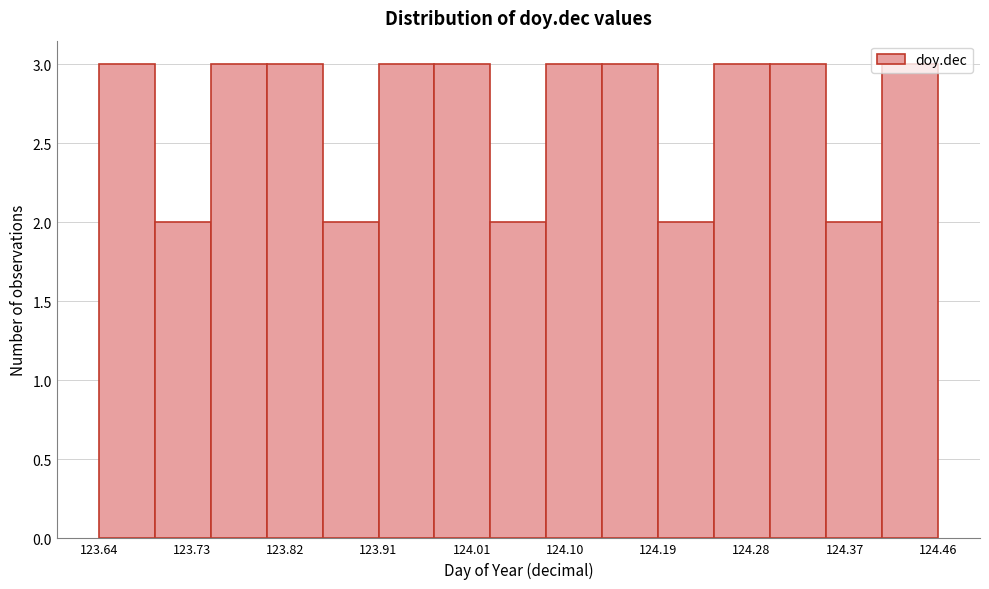

Reading left to right, list every bar in this chart as the range it spans on the x-axis followed by its height. Neither the bar edges nor the heights are printed on the chart, so give them approximately, as read against the axes.

123.64 to 123.70: 3
123.70 to 123.75: 2
123.75 to 123.80: 3
123.80 to 123.86: 3
123.86 to 123.91: 2
123.91 to 123.97: 3
123.97 to 124.02: 3
124.02 to 124.08: 2
124.08 to 124.13: 3
124.13 to 124.19: 3
124.19 to 124.24: 2
124.24 to 124.30: 3
124.30 to 124.35: 3
124.35 to 124.41: 2
124.41 to 124.46: 3